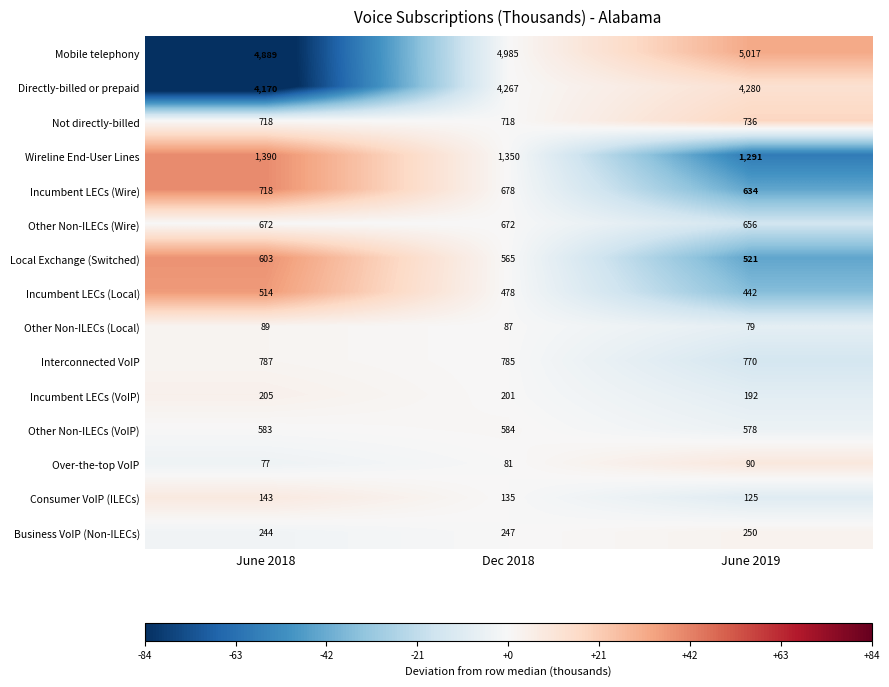

The value of Over-the-top VoIP at Dec 2018 is 81. True or false?

True